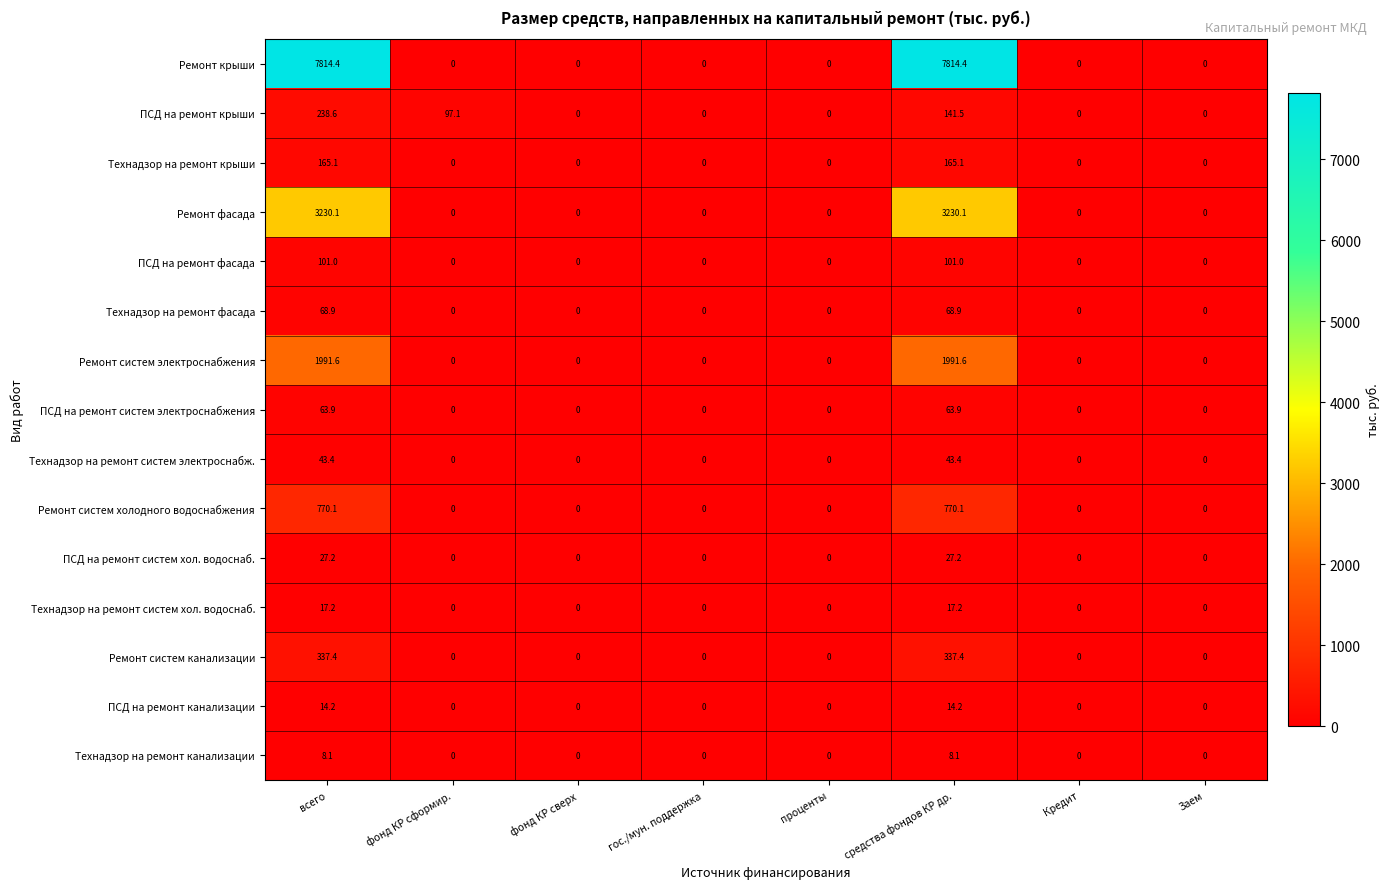

What is the difference between the second highest and minimum values in the Ремонт систем холодного водоснабжения series?

770.1